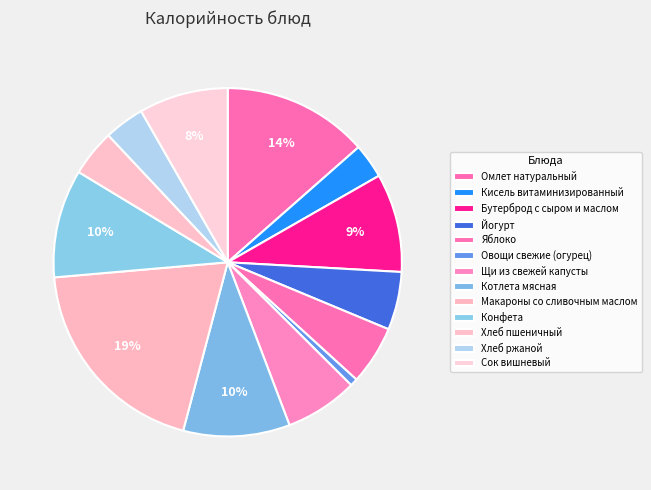

Which slice is the smallest?

Овощи свежие (огурец)